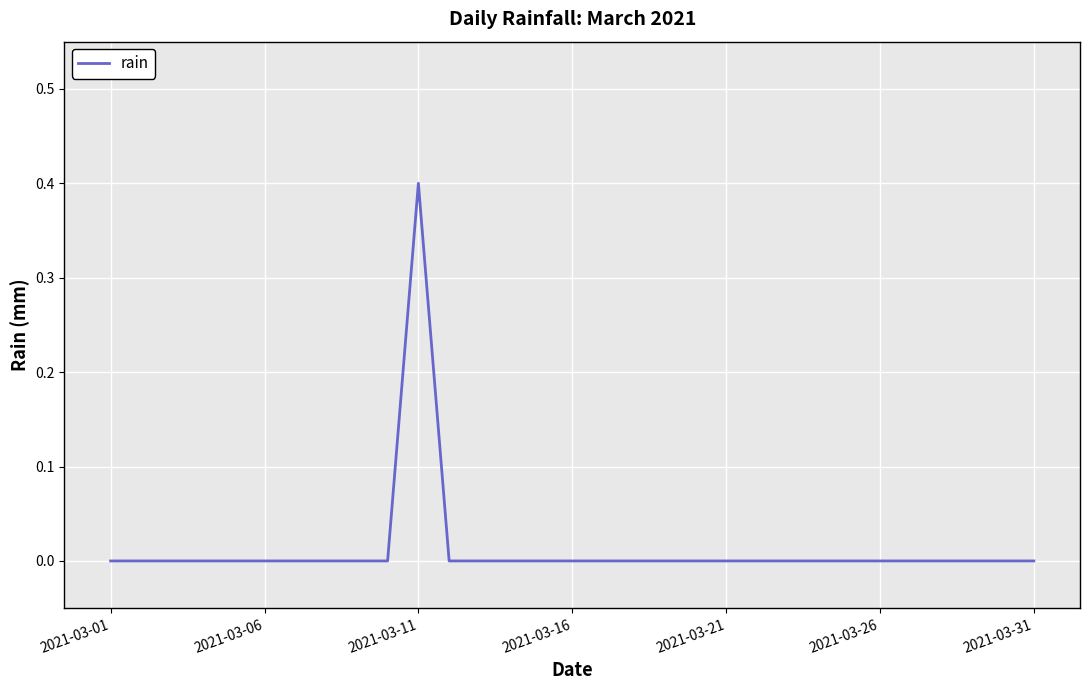

What is the greatest value displayed?

0.4